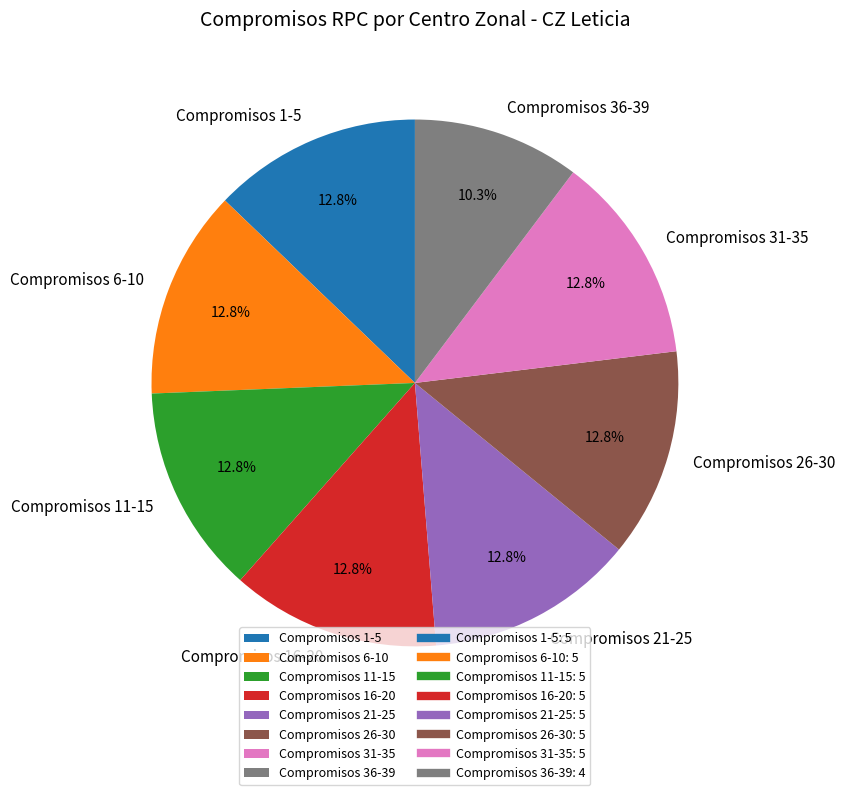

Is there any slice that represents more than half of the pie?

No